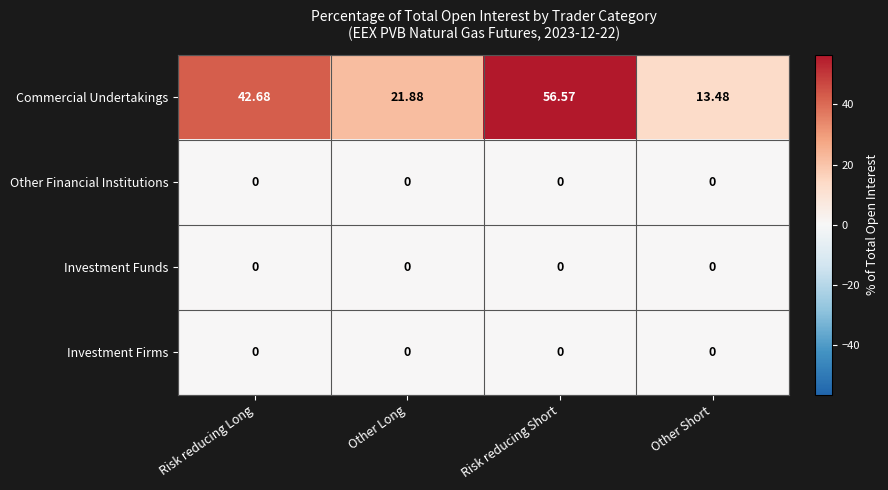

List the labels in order of Commercial Undertakings value, smallest first.

Other Short, Other Long, Risk reducing Long, Risk reducing Short